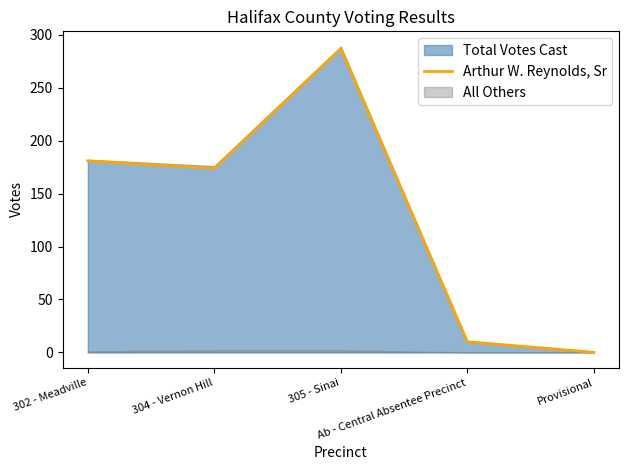

What is the average value?

130